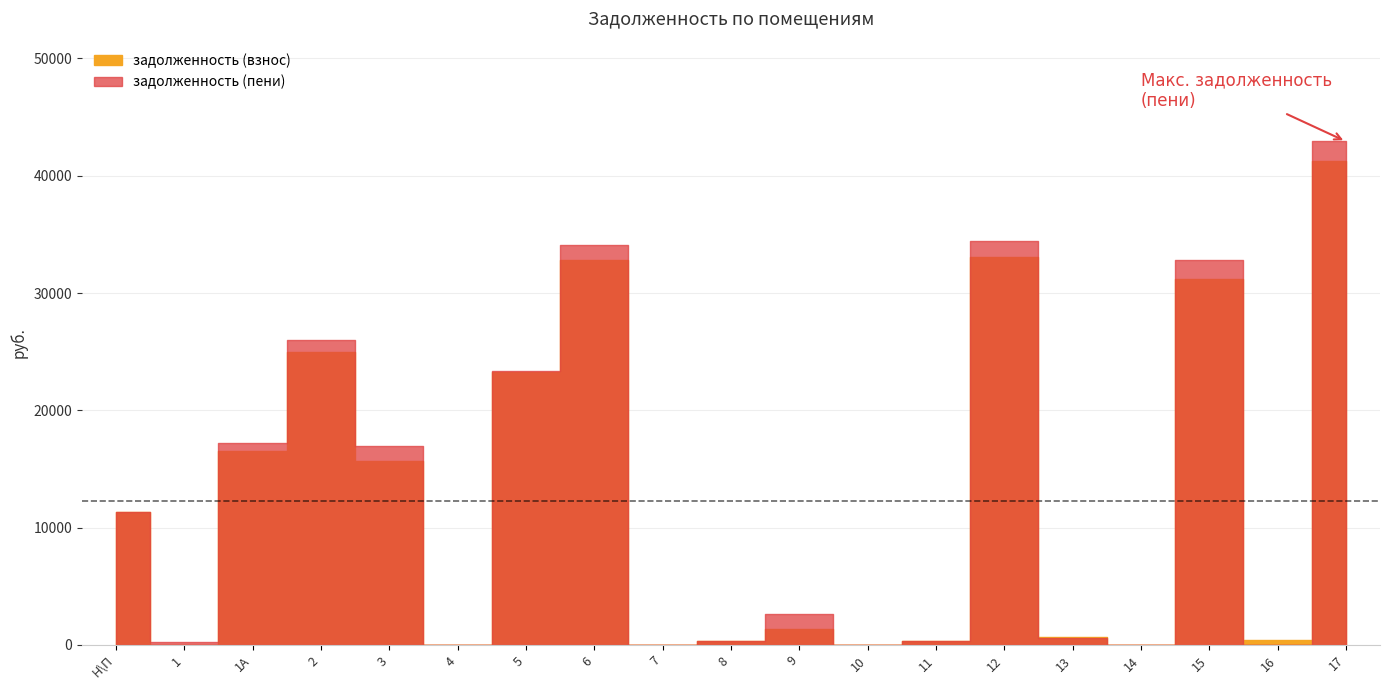

Count the number of categories in the chart.

19